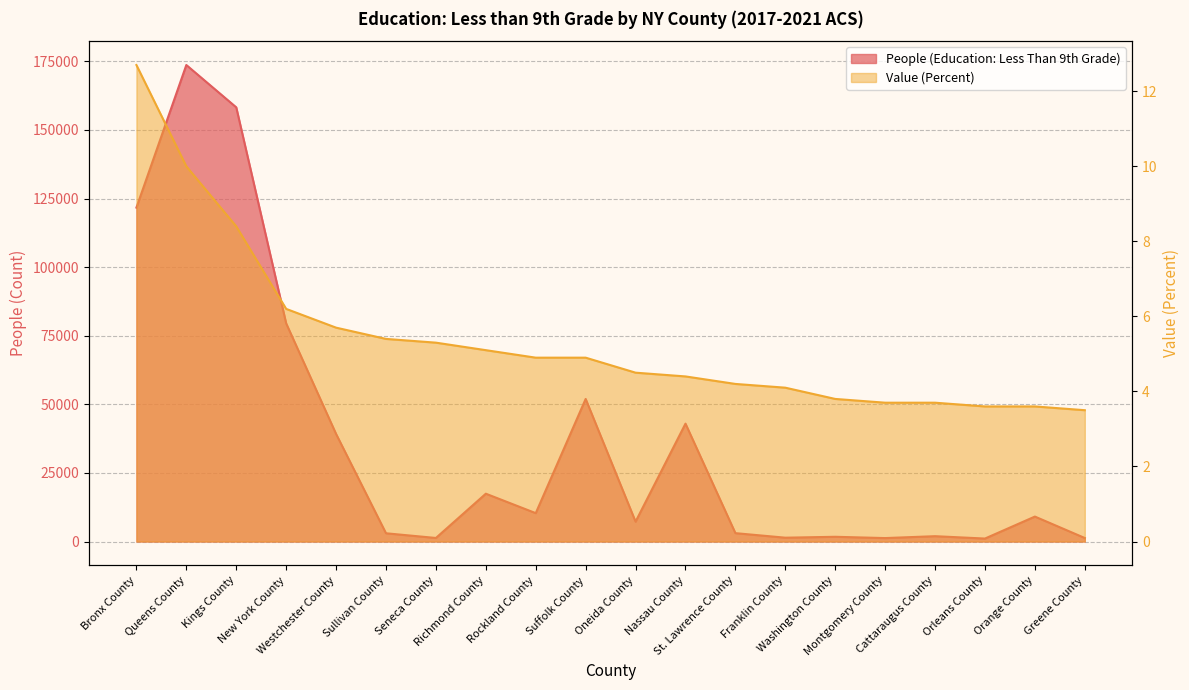

Which category has the lowest value in the People (Education: Less Than 9th Grade) series?

Orleans County